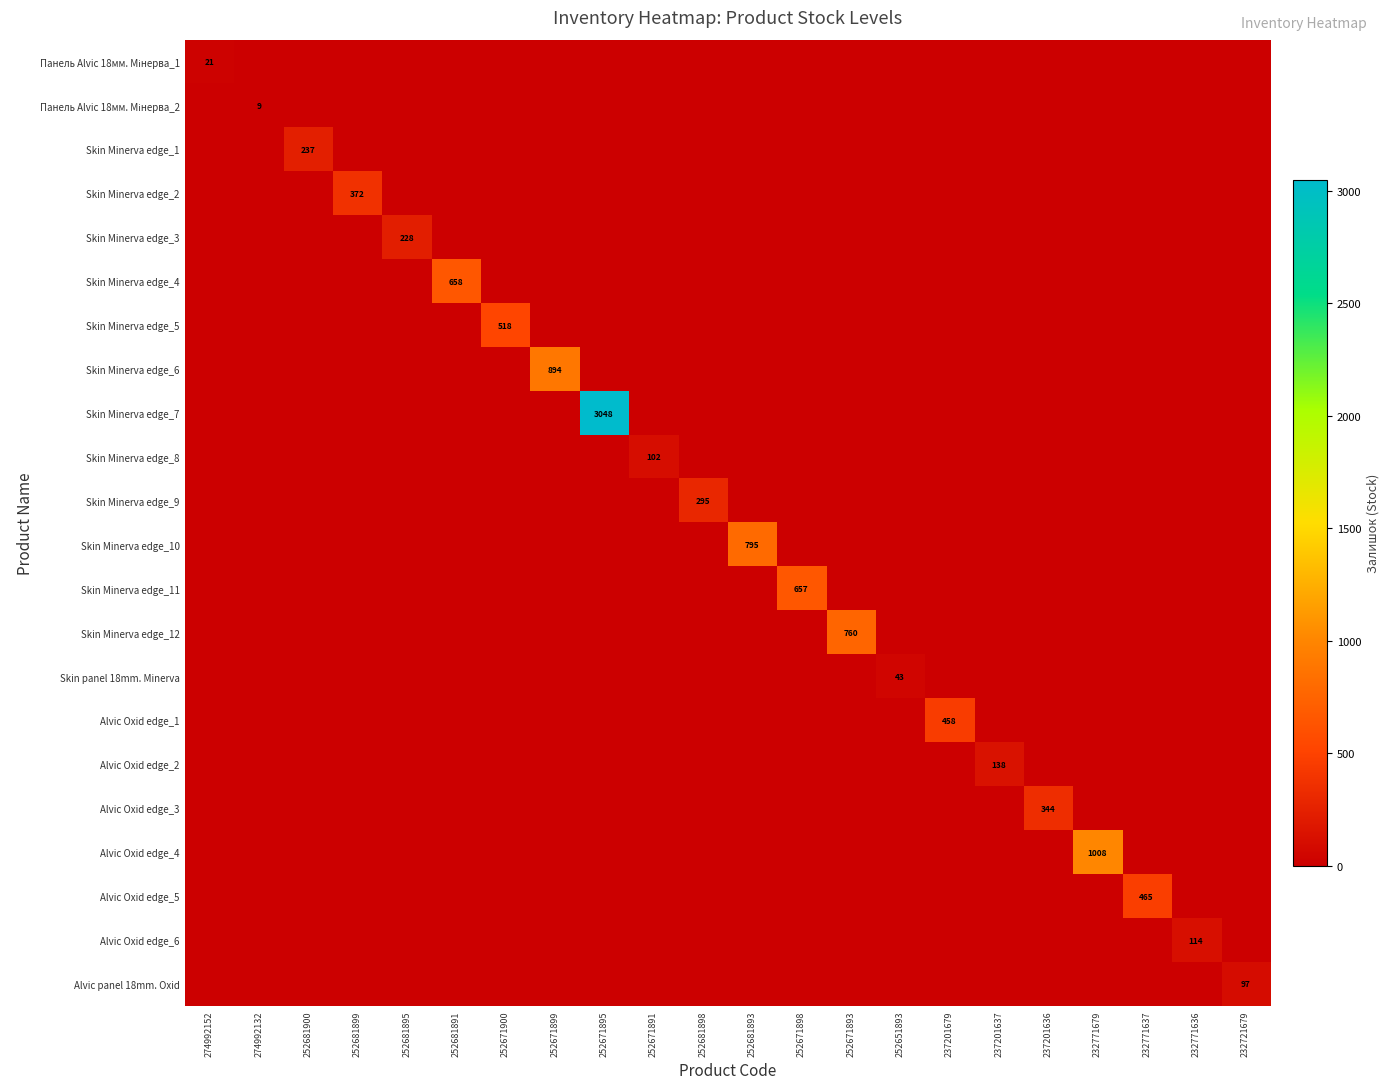

Which category has the highest value across all series?

252671895